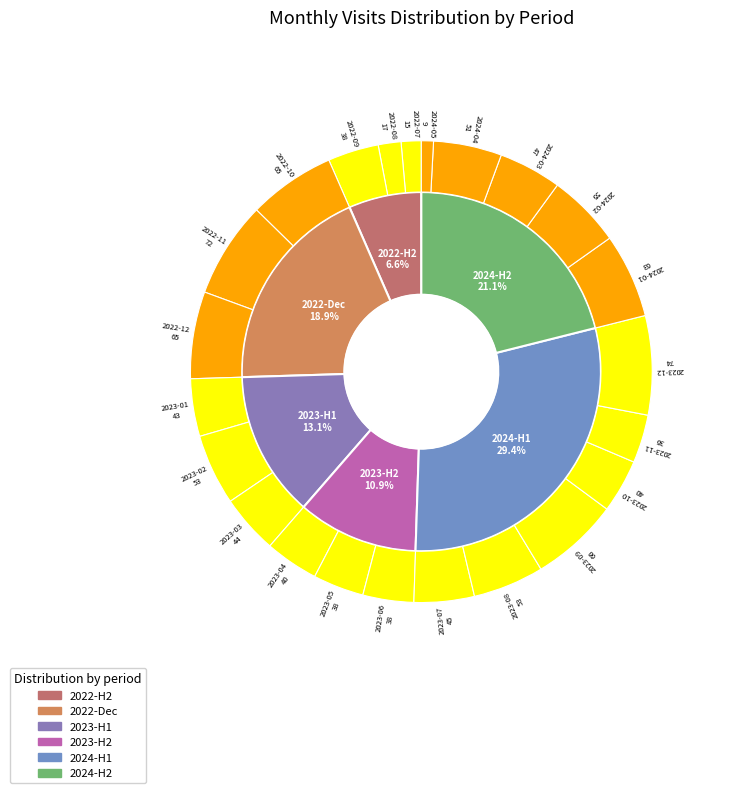

Which slice is the largest?

2023-12